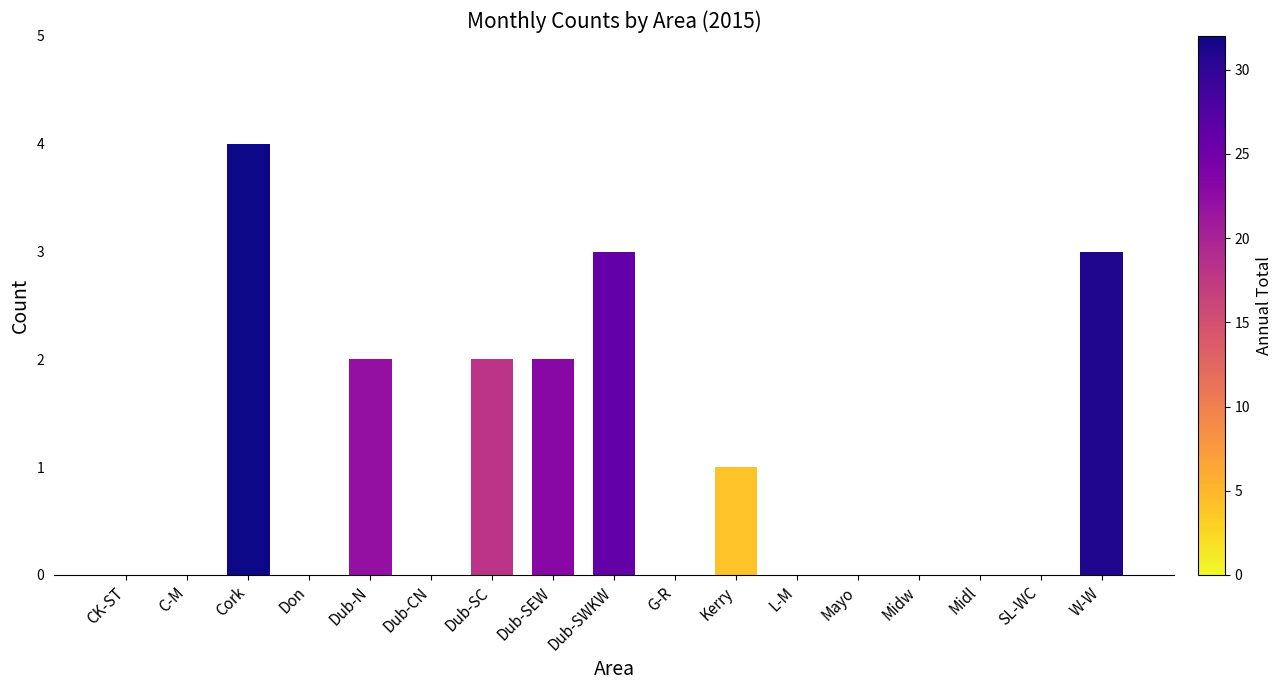

How many data points does each series have?

17